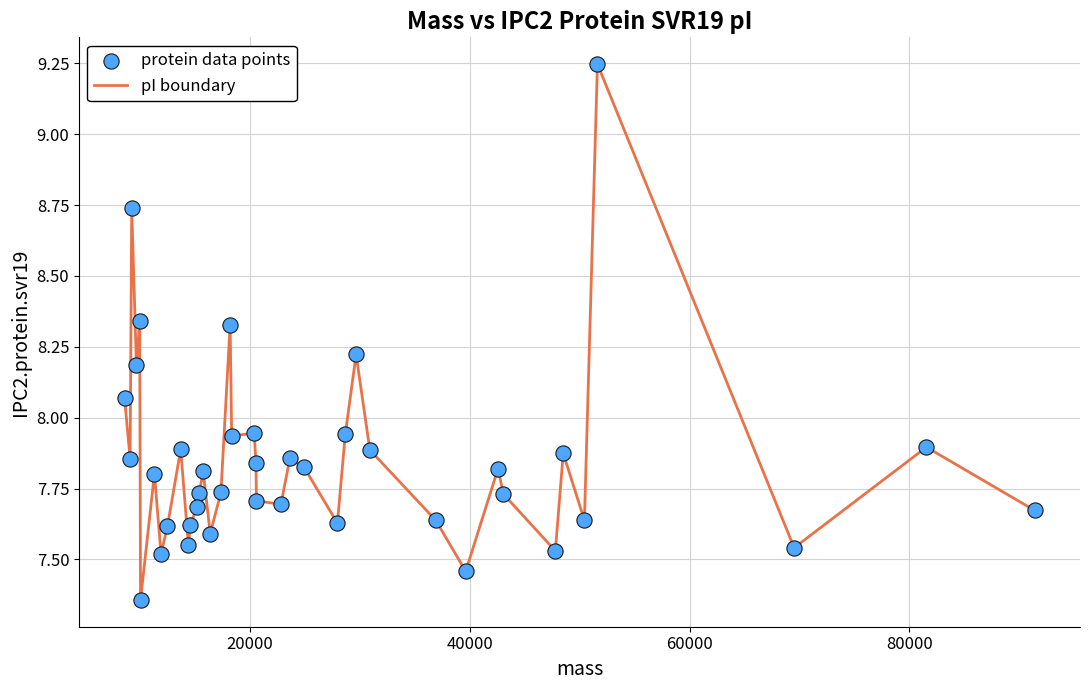

Does the chart have visible grid lines?

Yes